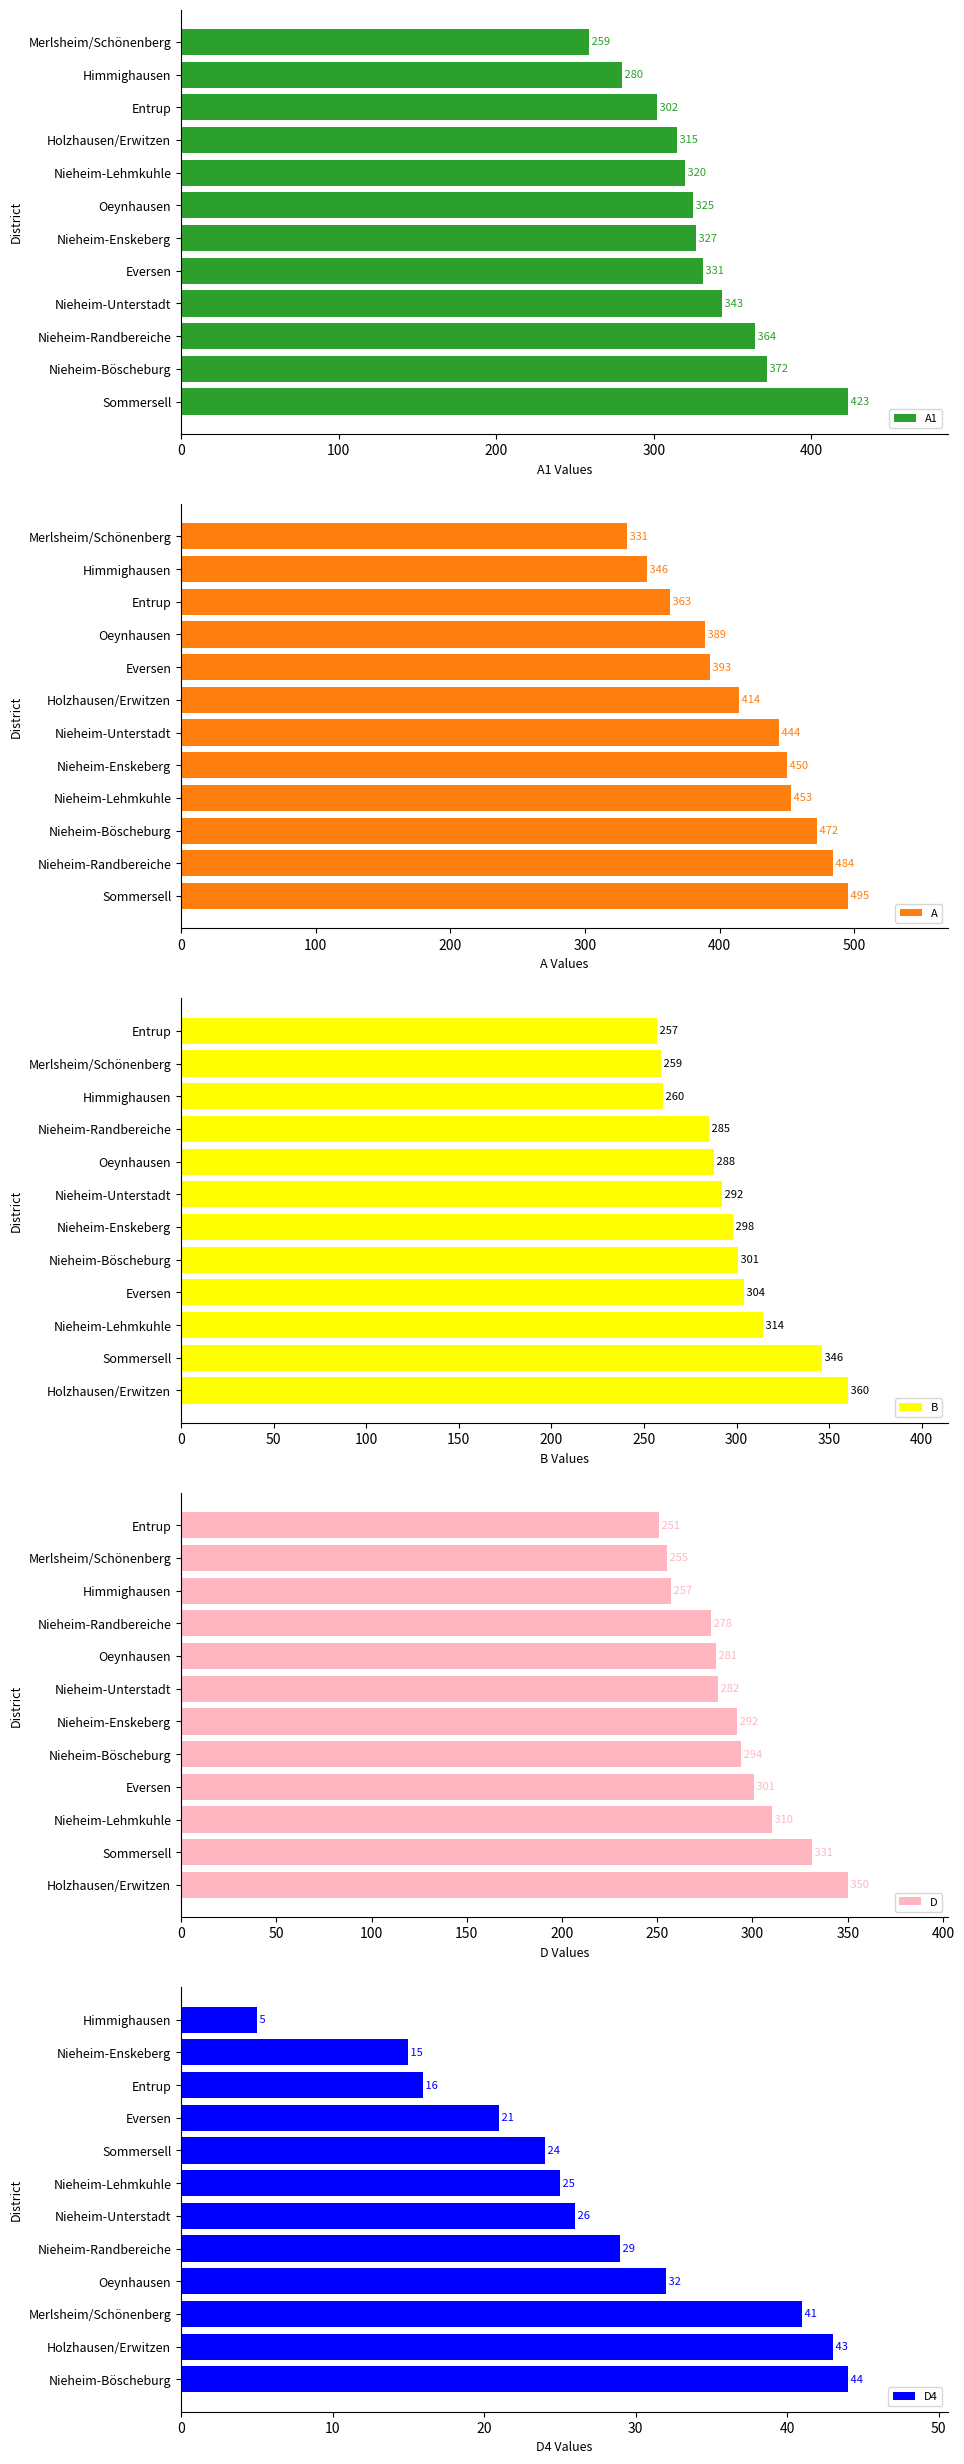

Is it true that B equals 125 at Merlsheim/Schönenberg?

False